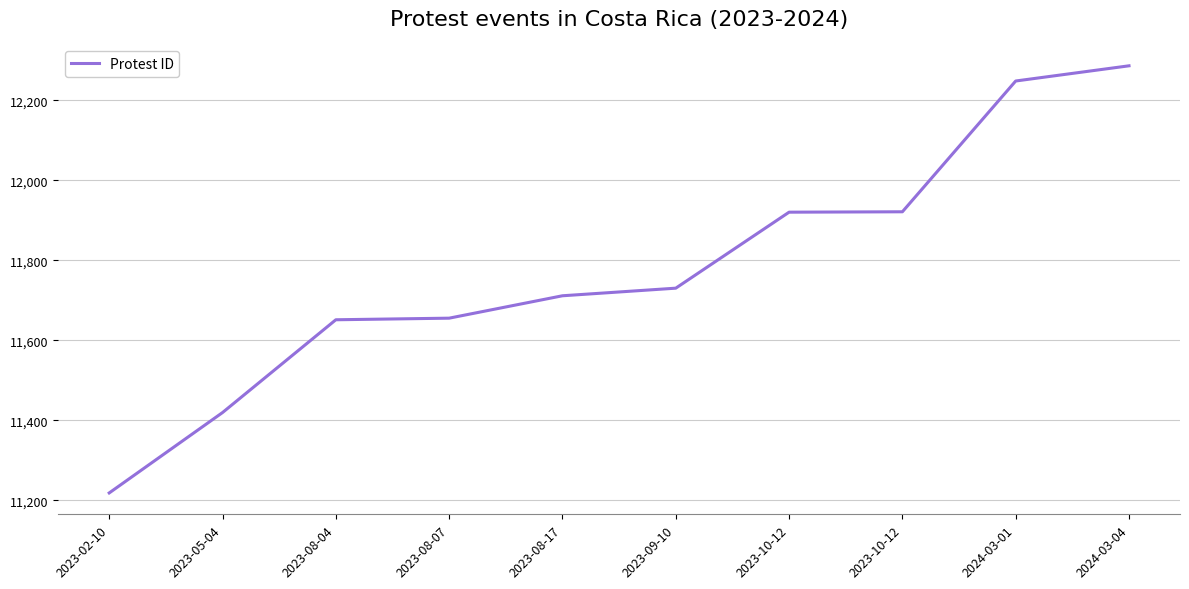

How many lines are shown in the chart?

1